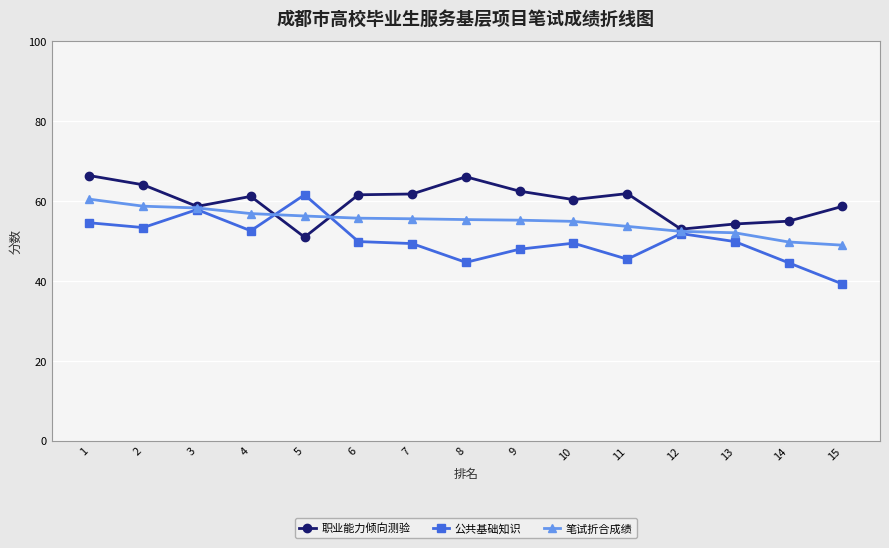

What is the total value across all series at 5?

168.6